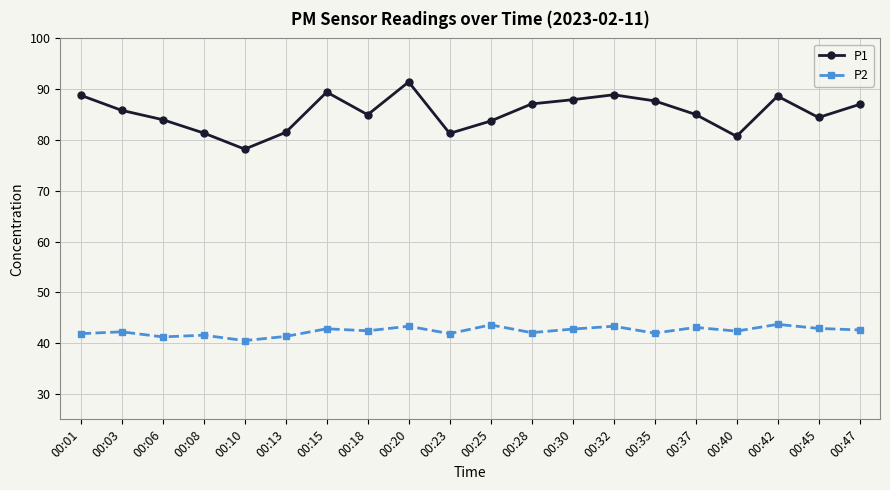

True or false: P1 and P2 intersect in this chart.

False